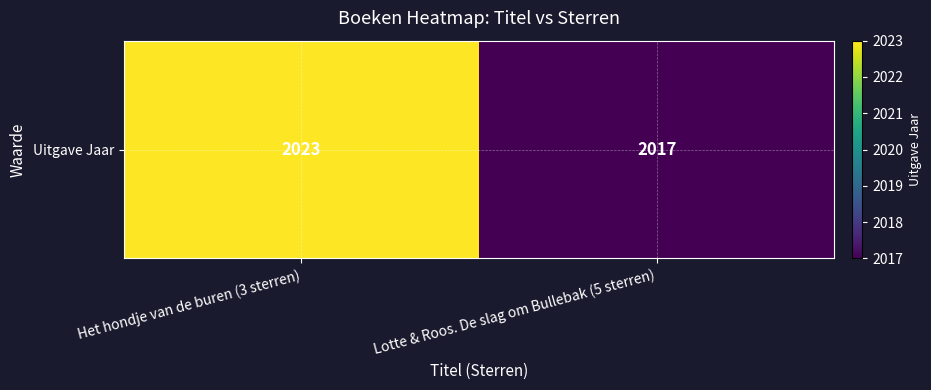

The value at Het hondje van de buren (3 sterren) is 2023. True or false?

True